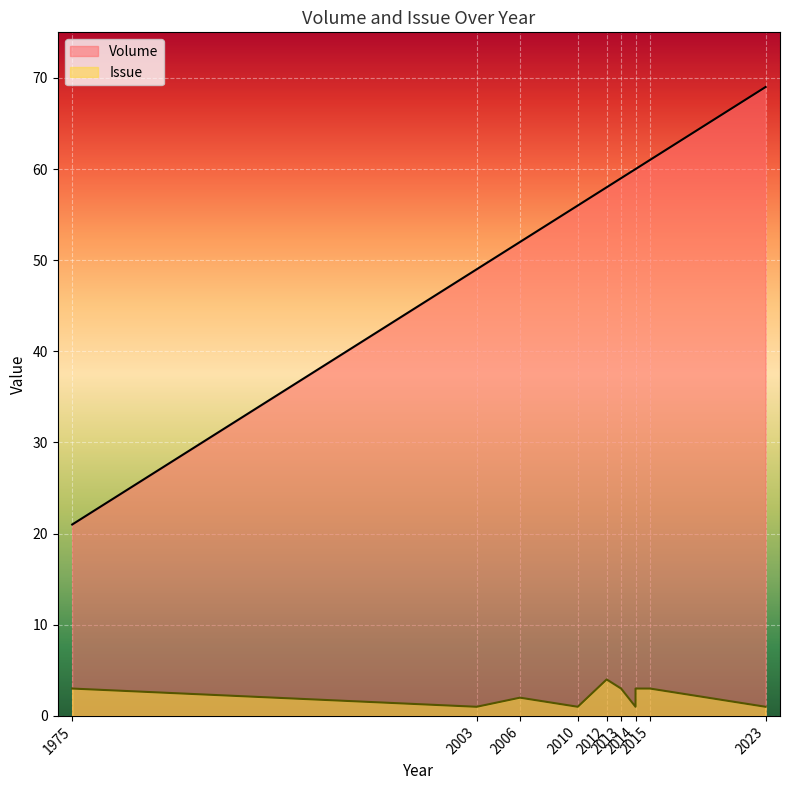

Between 2003 and 2006, which series saw the biggest shift?

Volume